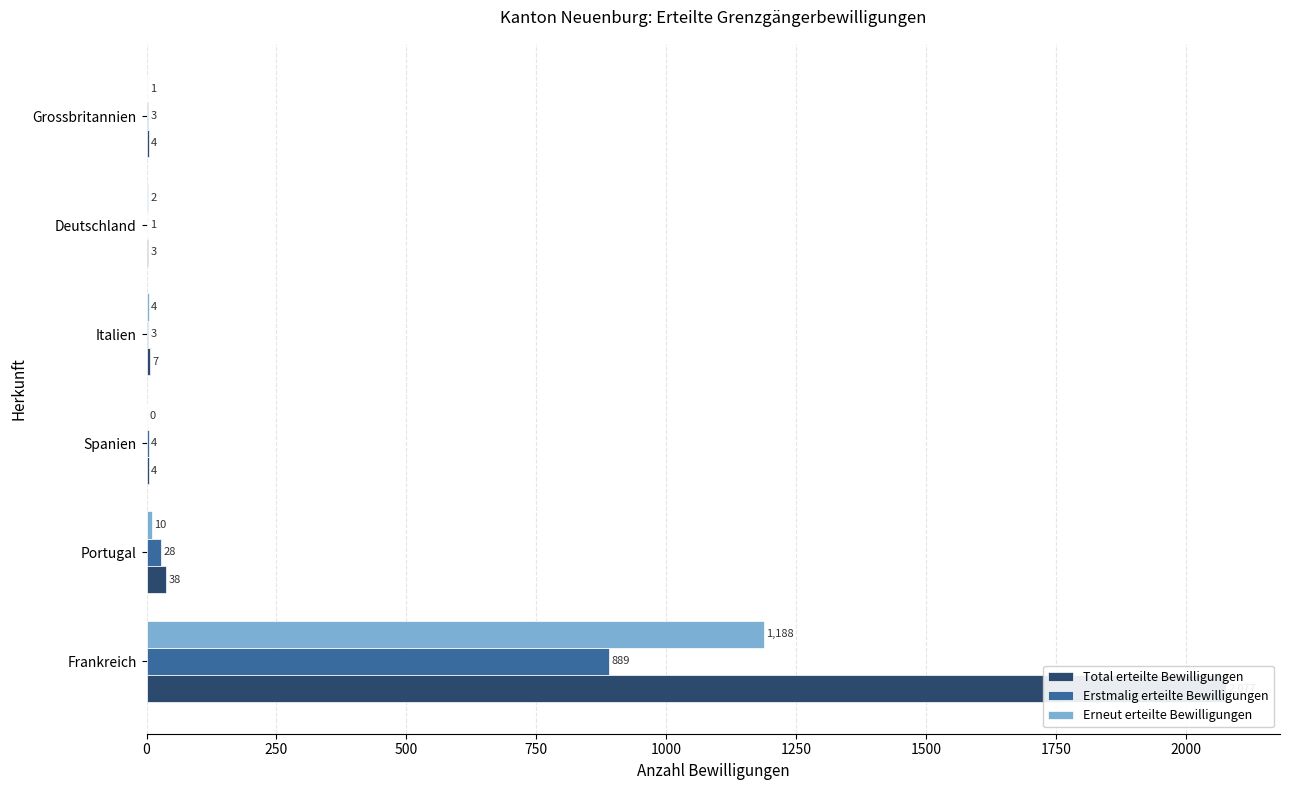

Which series has the largest total across all categories?

Total erteilte Bewilligungen